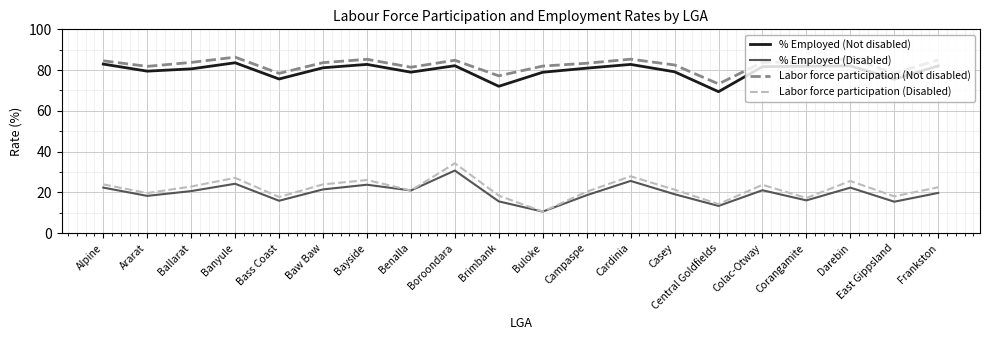

Is it true that Labor force participation (Disabled) equals 22.9 at Ballarat?

True